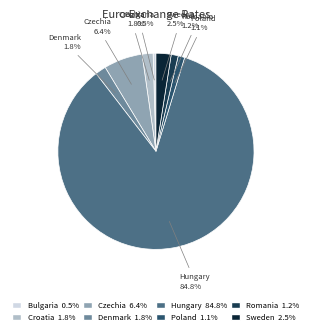

How many slices are in this pie chart?

8